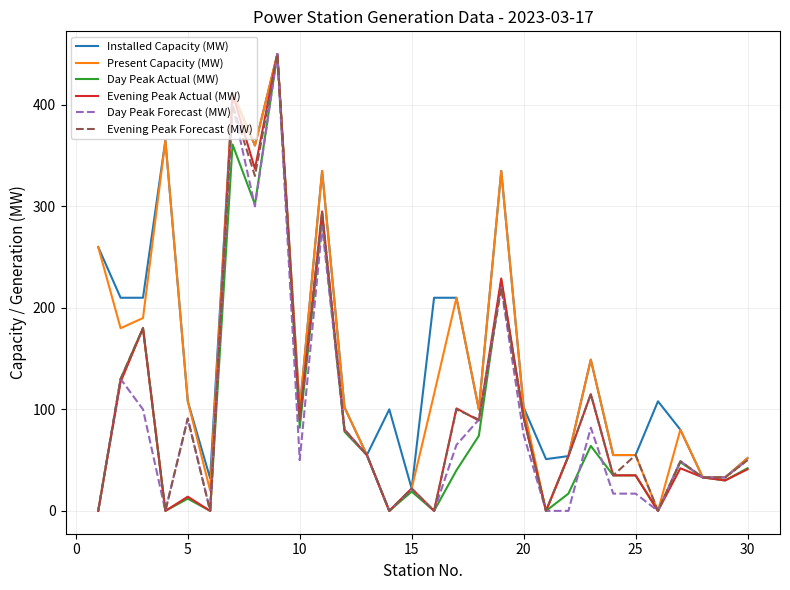

What is the maximum value for Installed Capacity (MW)?

450